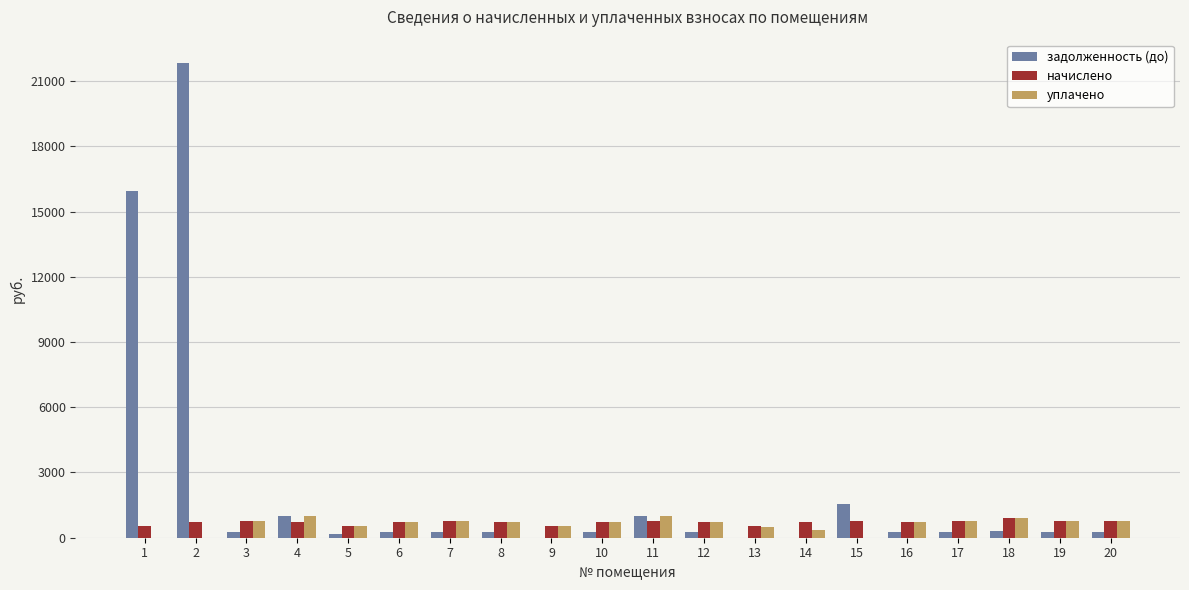

The value of задолженность (до) at 2 is 38857.2. True or false?

False